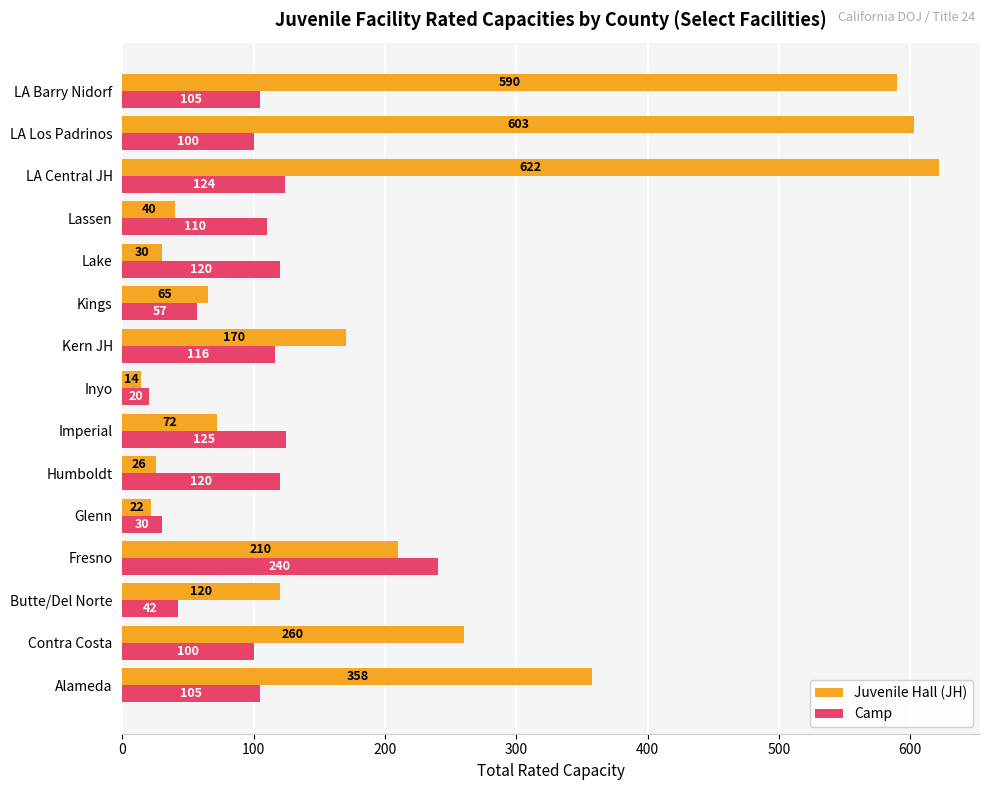

What is the average value of the Camp series?

101